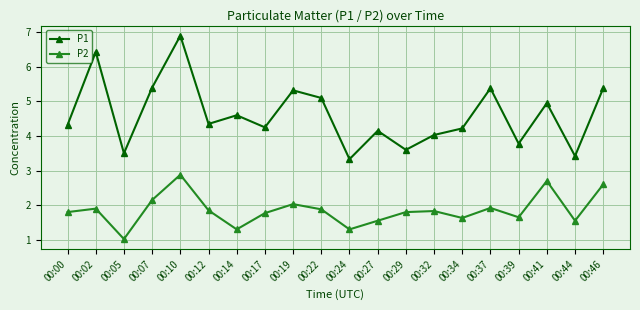

In P1, how many points are lower than both neighbors (excluding endpoints)?

7